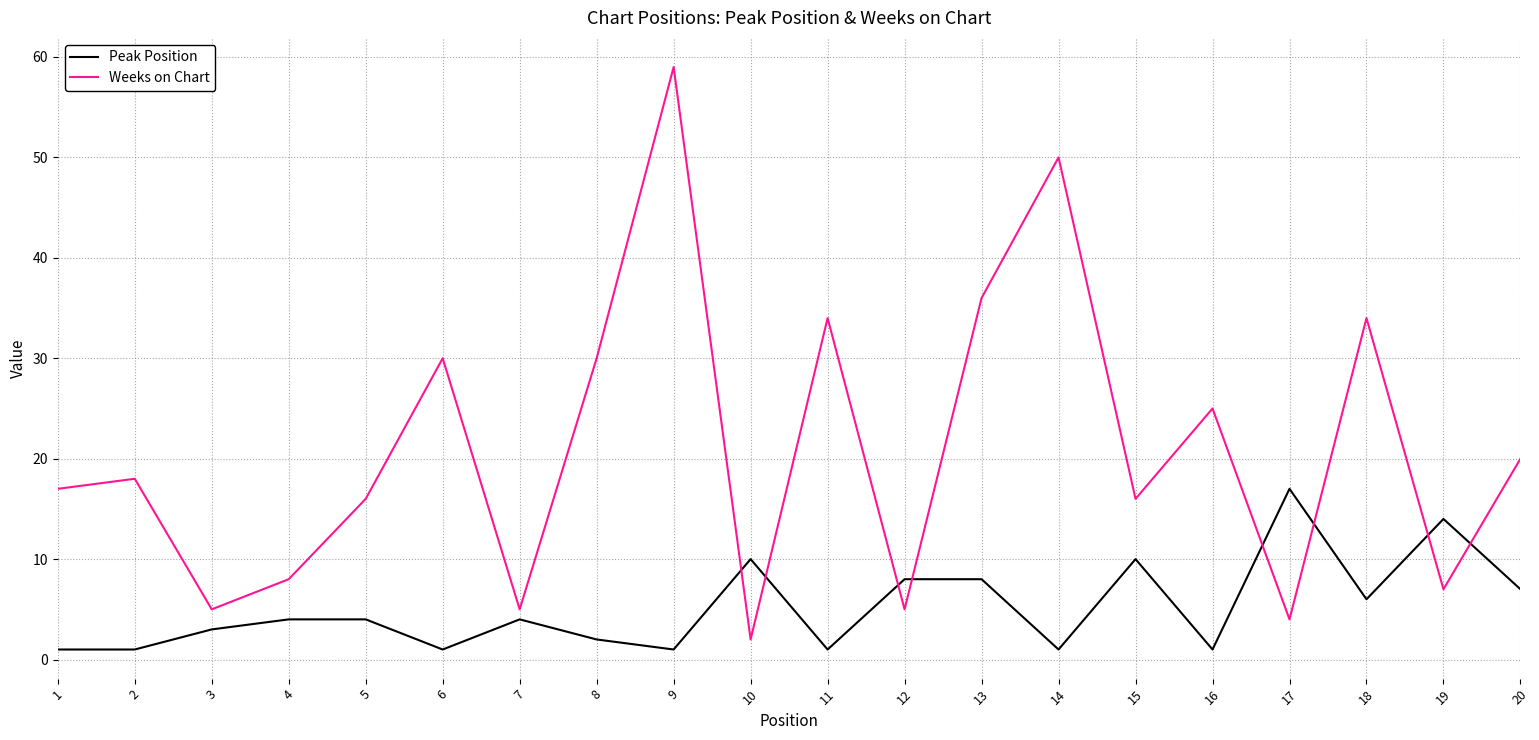

Count the number of categories in the chart.

20